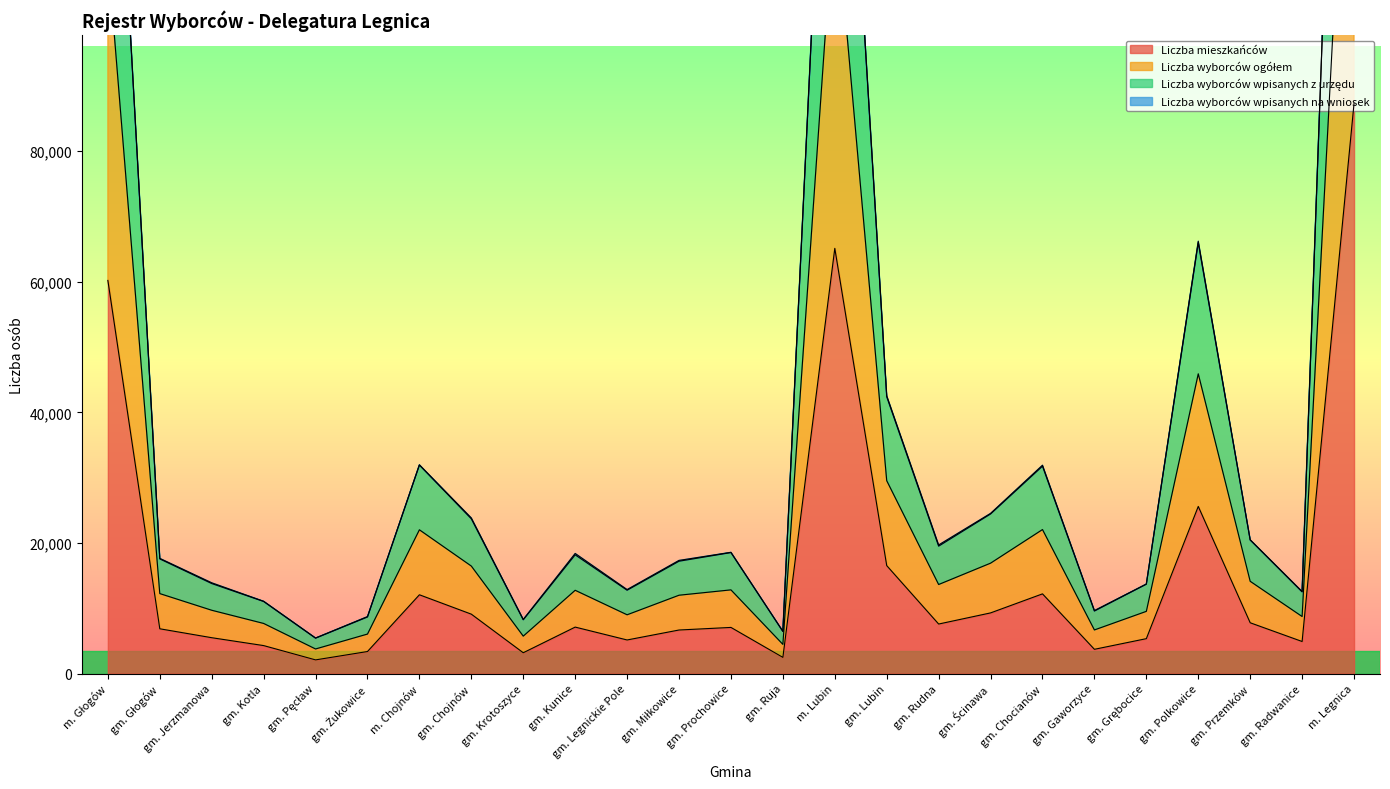

True or false: Liczba mieszkańców has a value of 7124 at gm. Kunice.

True